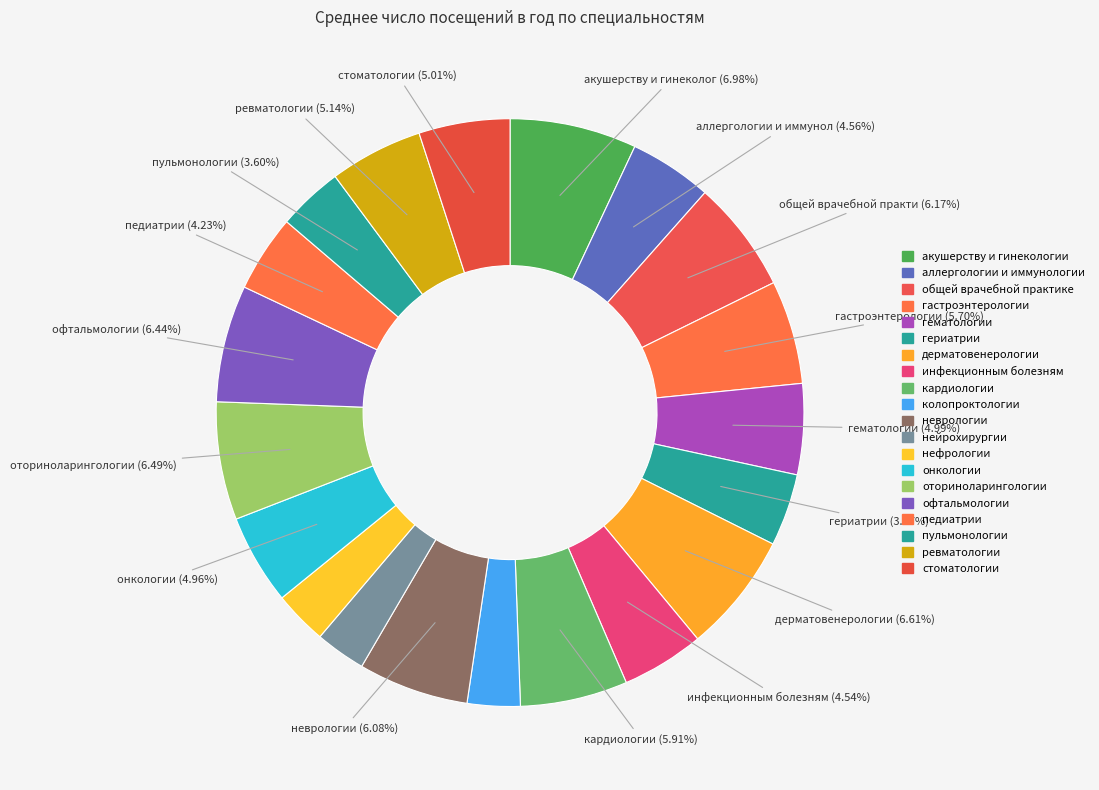

What is the change in value from офтальмологии to ревматологии?

-982